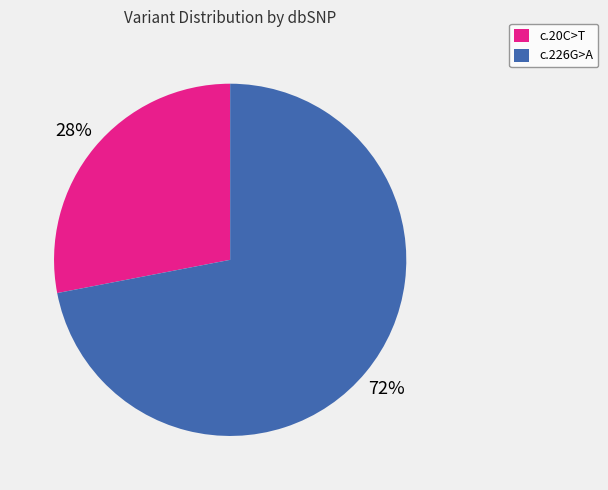

How many slices are in this pie chart?

2